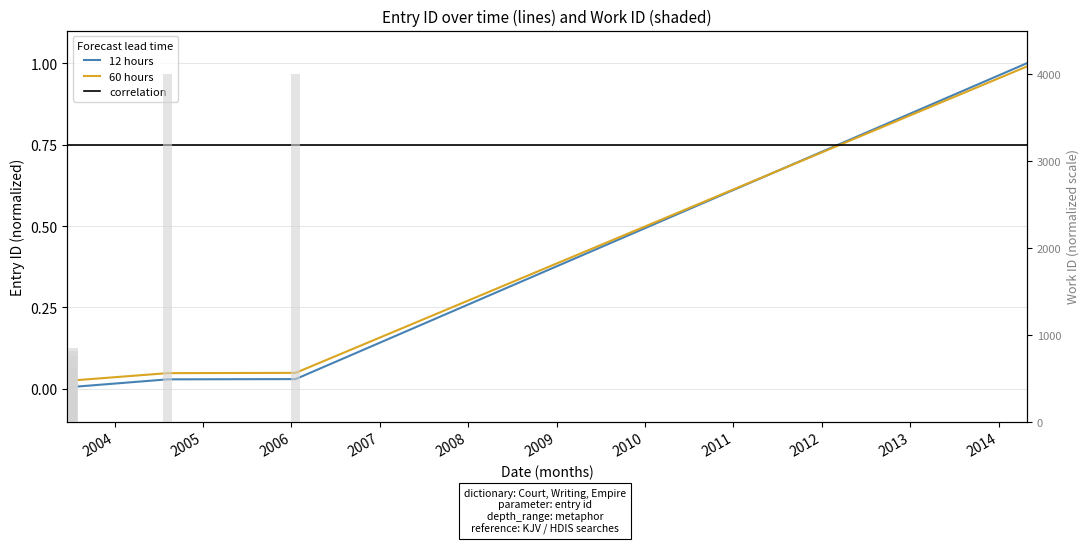

Reading right to left, extract all data points from this chart.

12 hours: 2014-04-29=1.0	2006-01-18=0.0	2004-08-07=0.0	2003-07-14=0.0	2003-07-14=0.0	2003-07-14=0.0	2003-07-09=0.0	2003-07-09=0.0	2003-06-19=0.0	2003-06-19=0.0
60 hours: 2014-04-29=1.0	2006-01-18=0.0	2004-08-07=0.0	2003-07-14=0.0	2003-07-14=0.0	2003-07-14=0.0	2003-07-09=0.0	2003-07-09=0.0	2003-06-19=0.0	2003-06-19=0.0